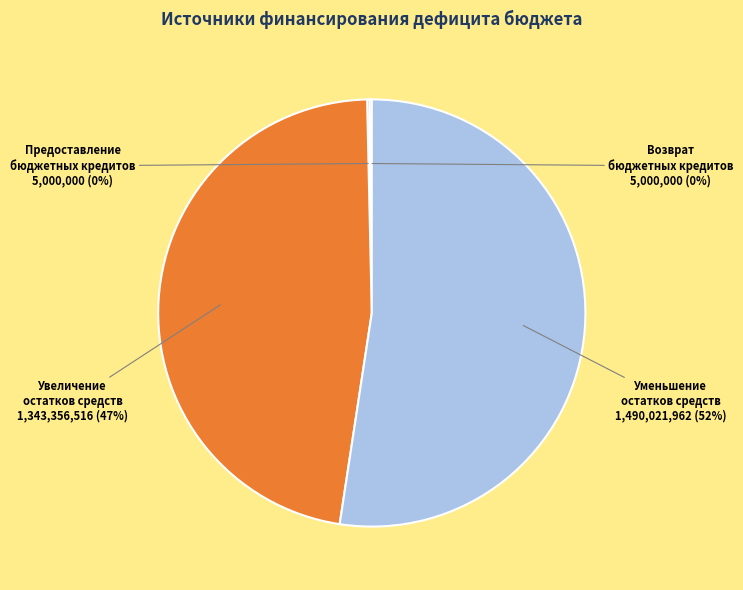

To the nearest percent, what portion does Увеличение остатков средств represent?

47%